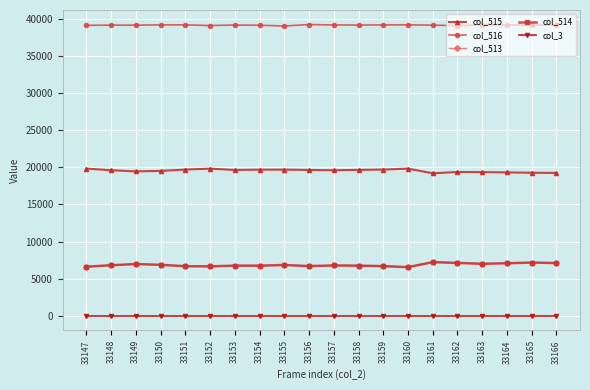

True or false: col_3 and col_515 intersect in this chart.

False